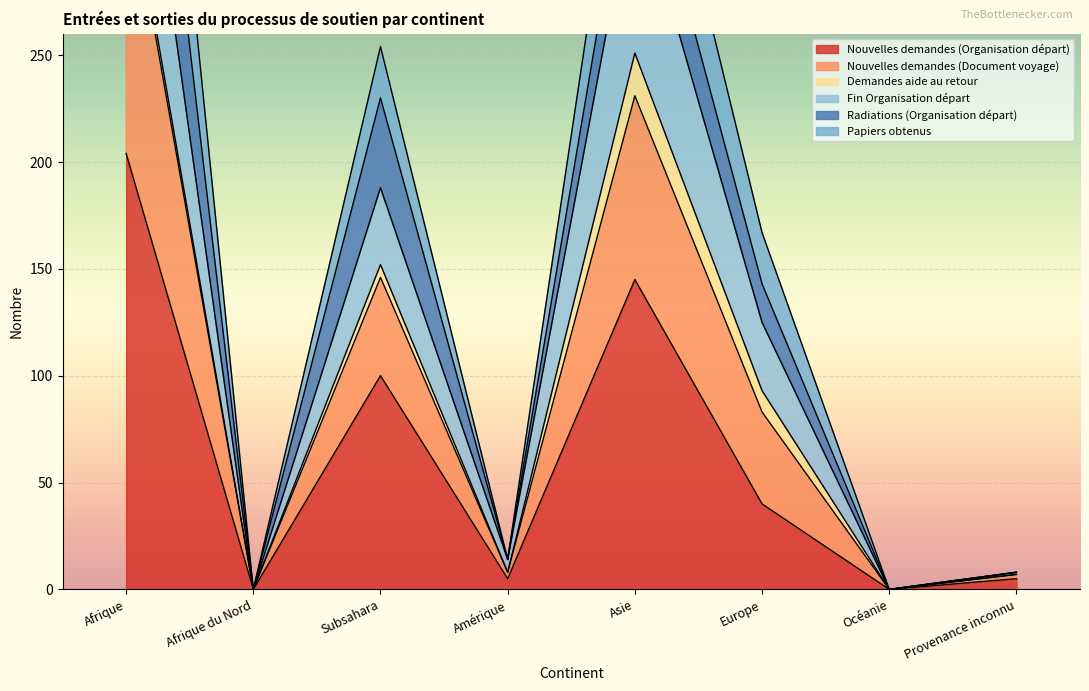

True or false: Nouvelles demandes (Organisation départ) has a value of 204 at Afrique.

True